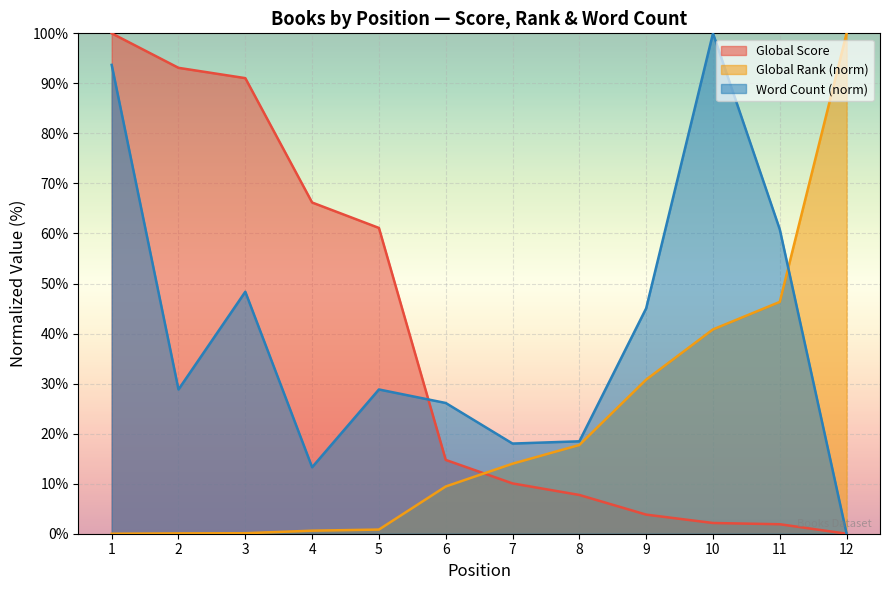

At 9, list the series in order from smallest to largest.

Global Score, Global Rank (norm), Word Count (norm)